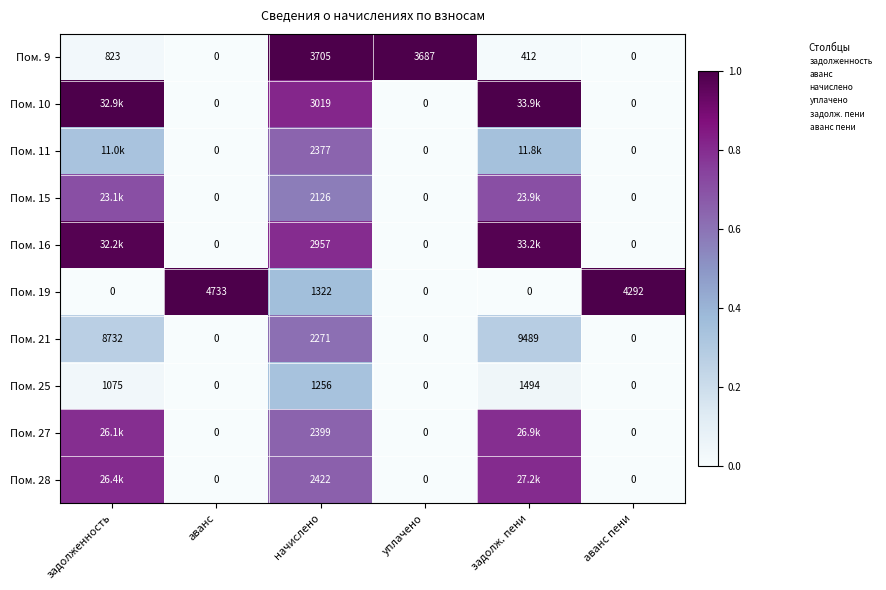

Rank the categories by Пом. 15 value from lowest to highest.

аванс, уплачено, аванс пени, начислено, задолженность, задолж. пени